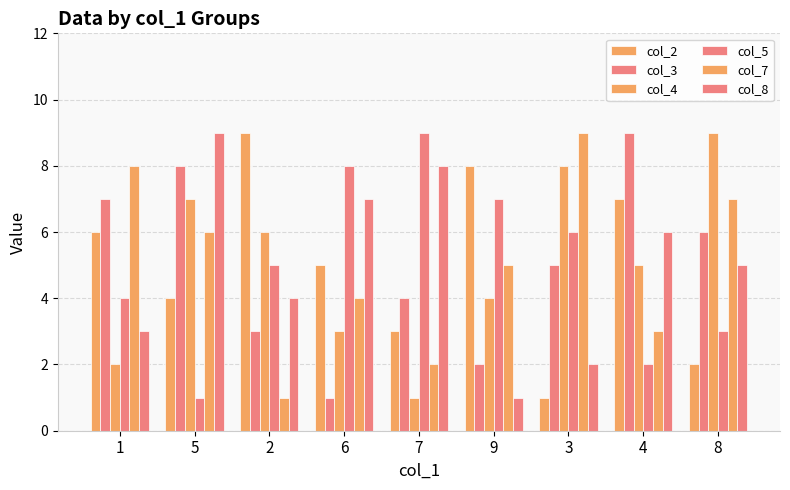

What is the difference between the maximum and minimum values in the col_5 series?

8